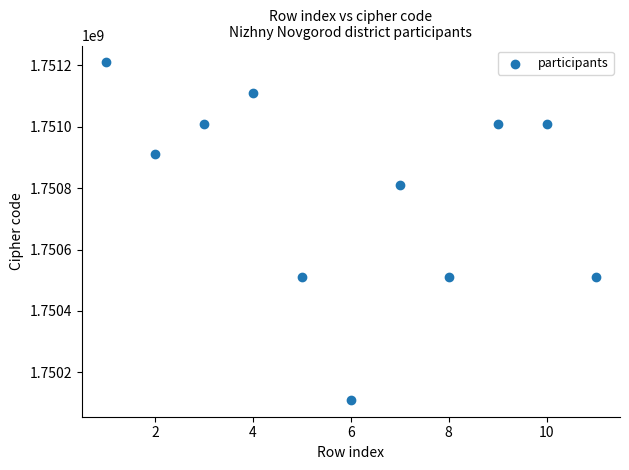

What is the average Y value?

1750791936